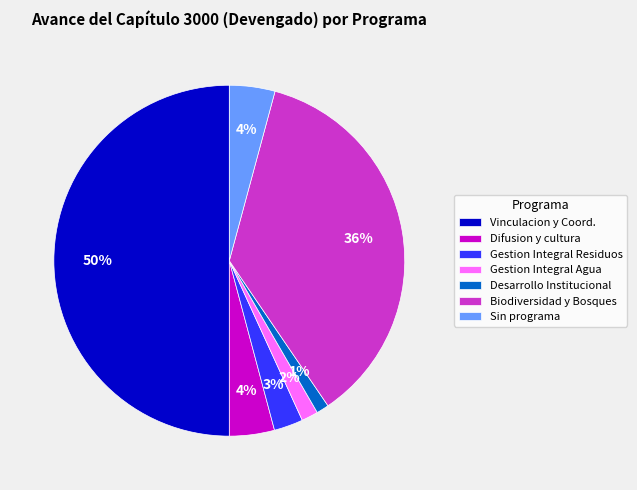

Is the sum of Desarrollo Institucional and Difusion y cultura greater than half?

No